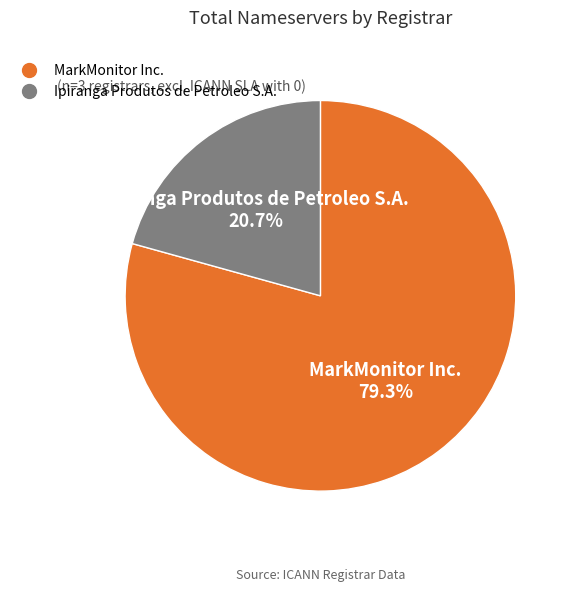

What is the ratio of the value at Ipiranga Produtos de Petroleo S.A. to the value at MarkMonitor Inc.?

0.3